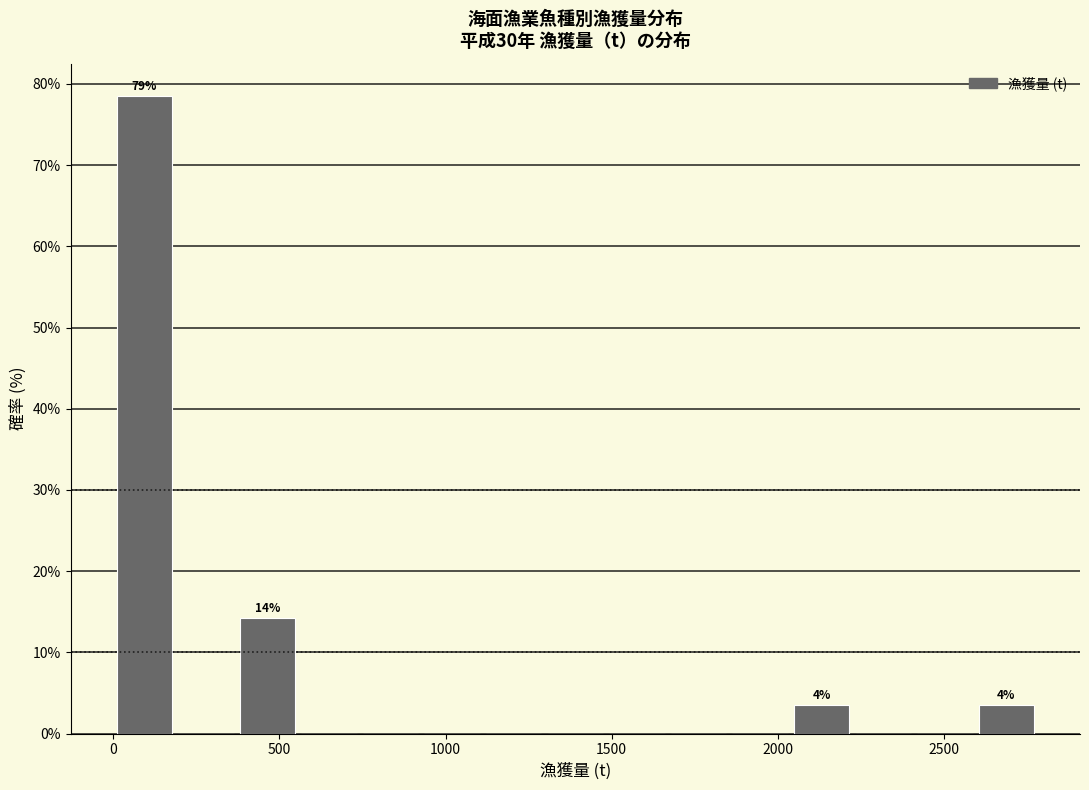

Around what value on the x-axis is the tallest bar? Give the approximate position of its centre, as read against the axis.

100